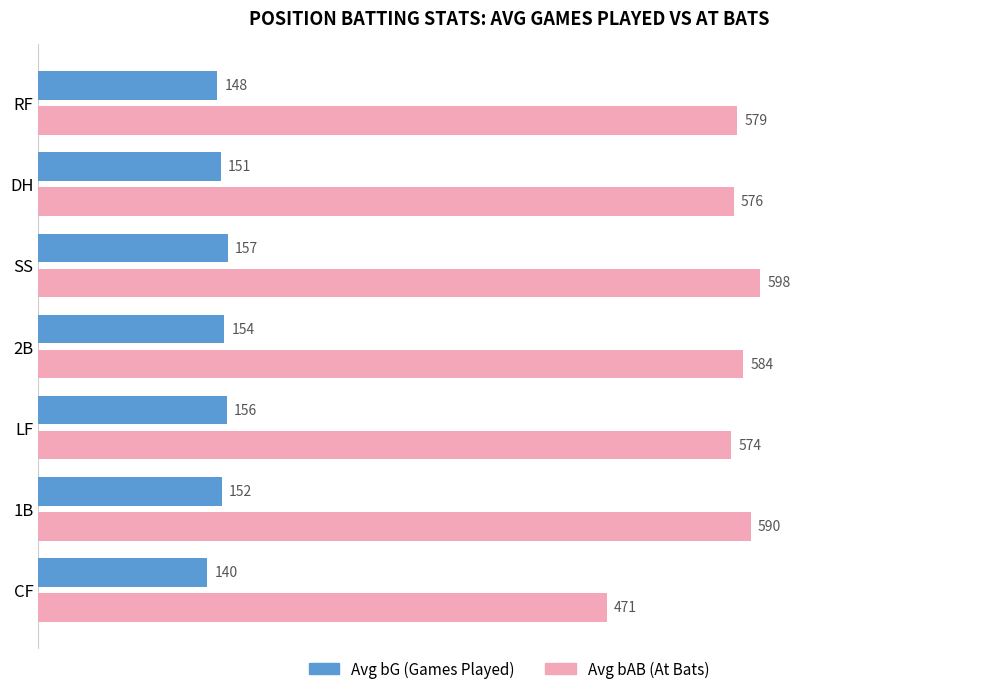

At which label does Avg bG (Games Played) reach its peak?

SS